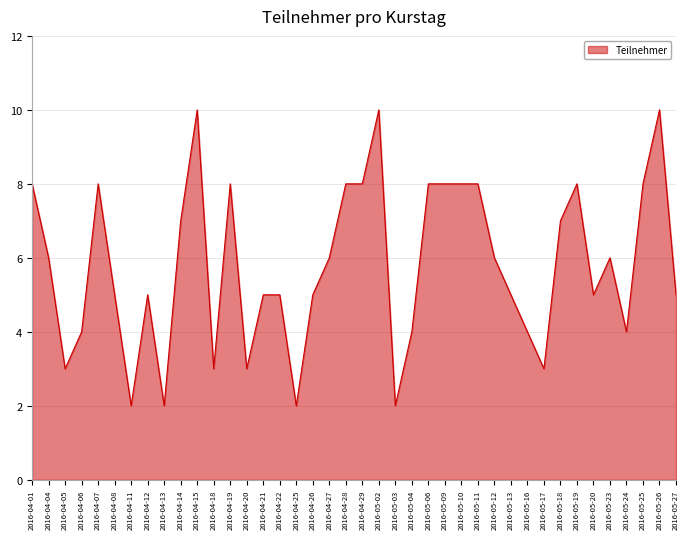

Approximately how many times larger is the value at 2016-04-25 compared to 2016-04-08?

0.4